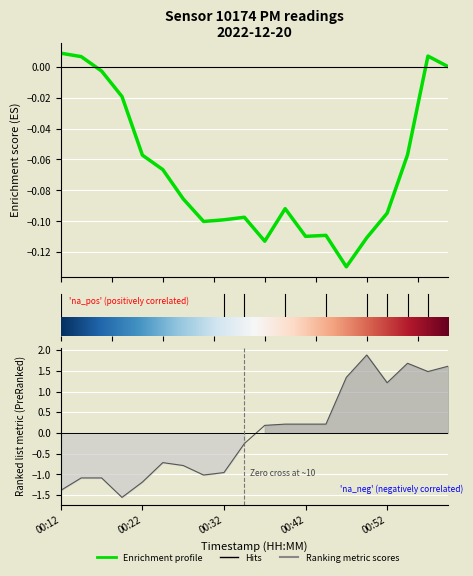

Is this an area chart (filled region under the line)?

No